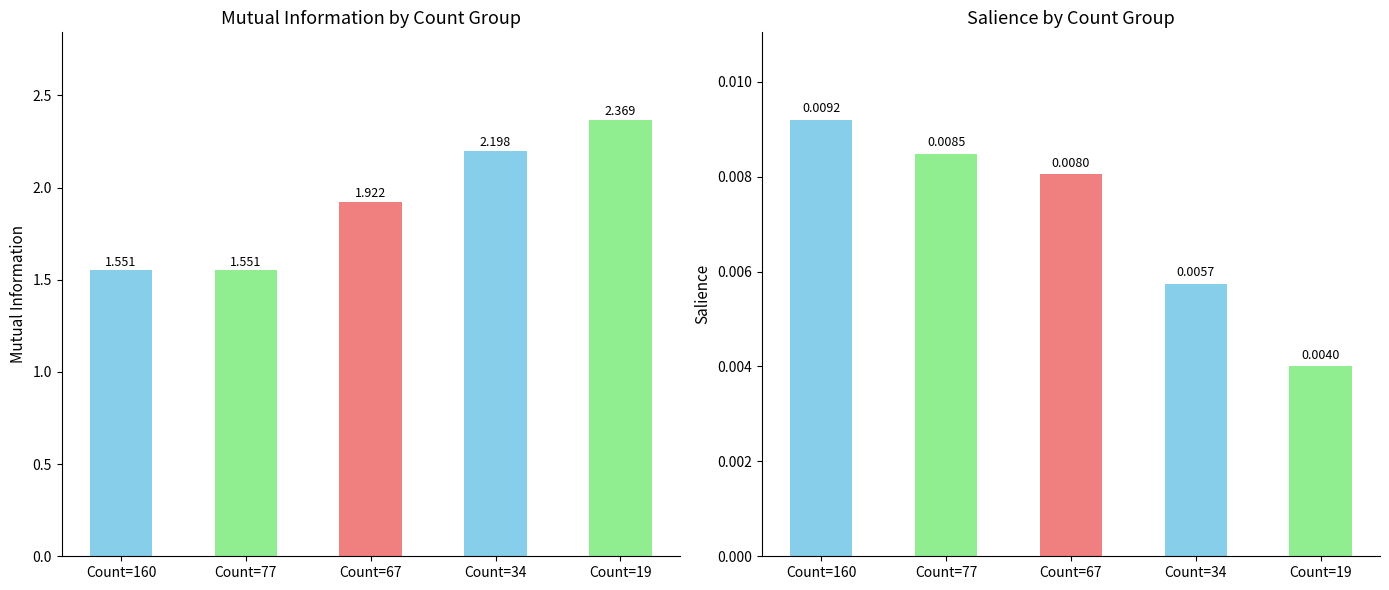

Between Count=34 and Count=77, which is larger?

Count=34